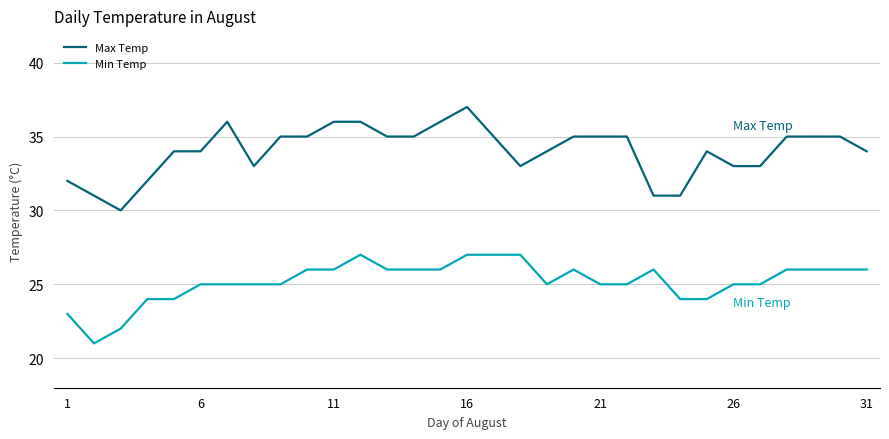

Which series has the largest total across all categories?

Max Temp